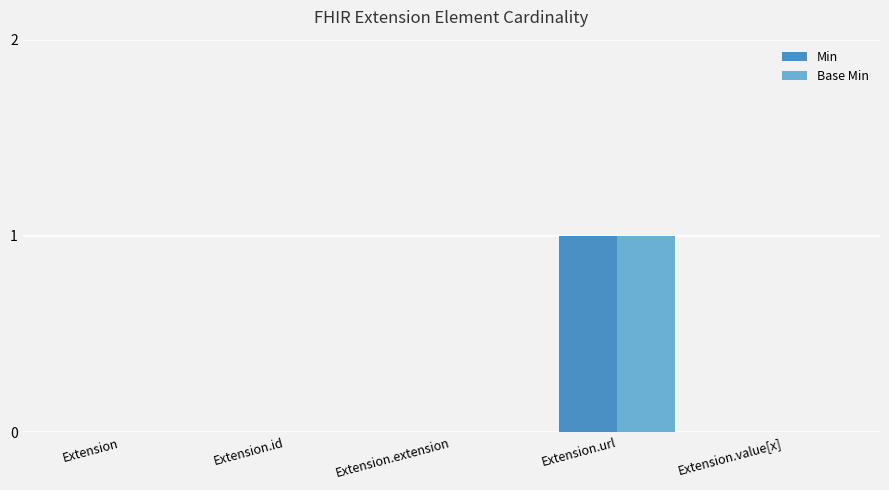

At which category is the sum across all series the highest?

Extension.url